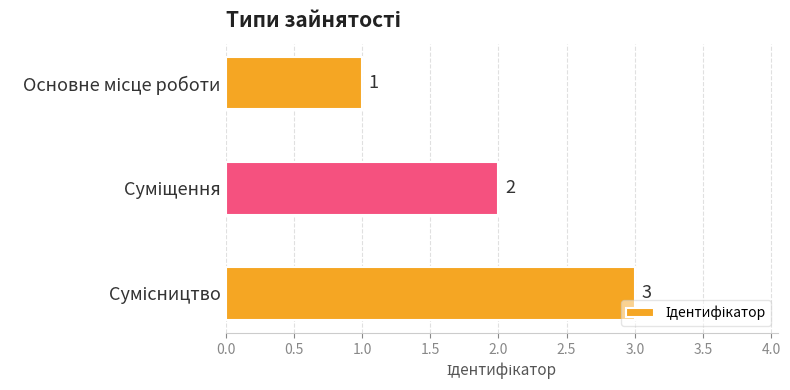

How many data points are less than 2?

1